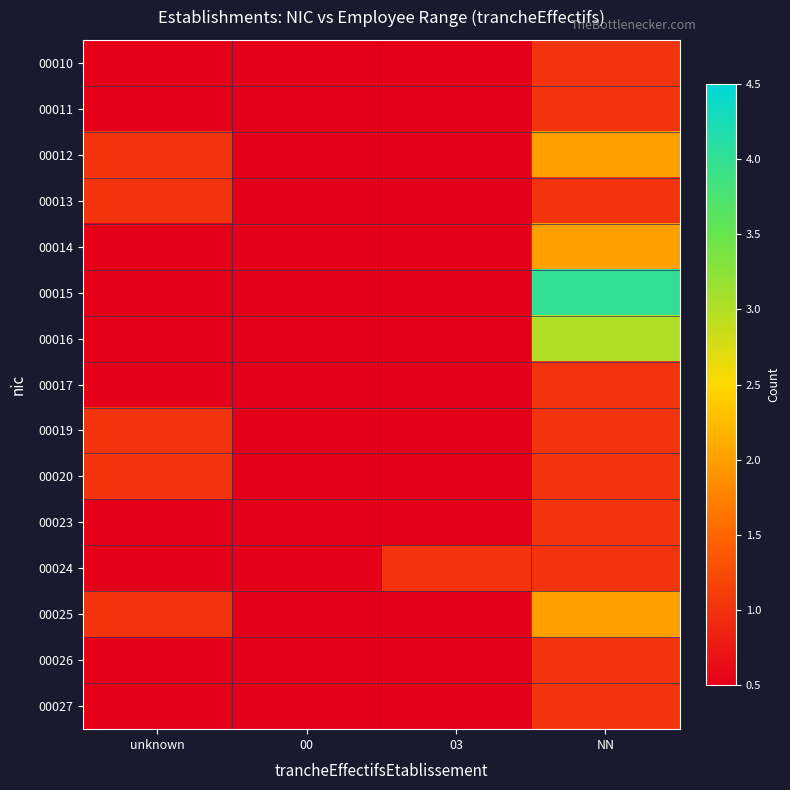

What is the maximum value shown in the chart?

4.0